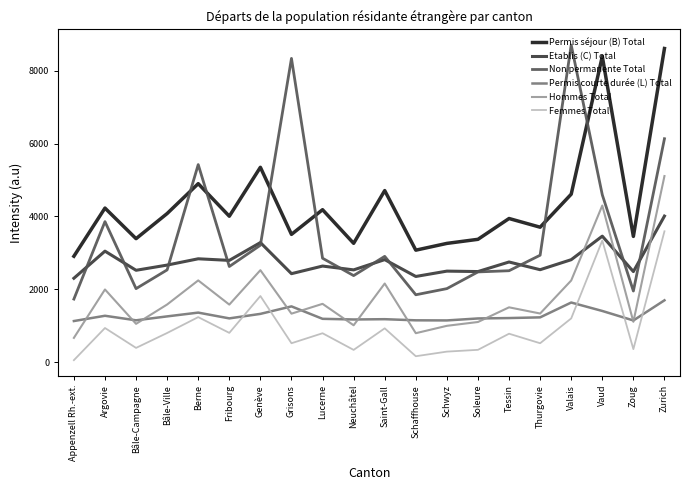

In Permis courte durée (L) Total, how many points are lower than both neighbors (excluding endpoints)?

5